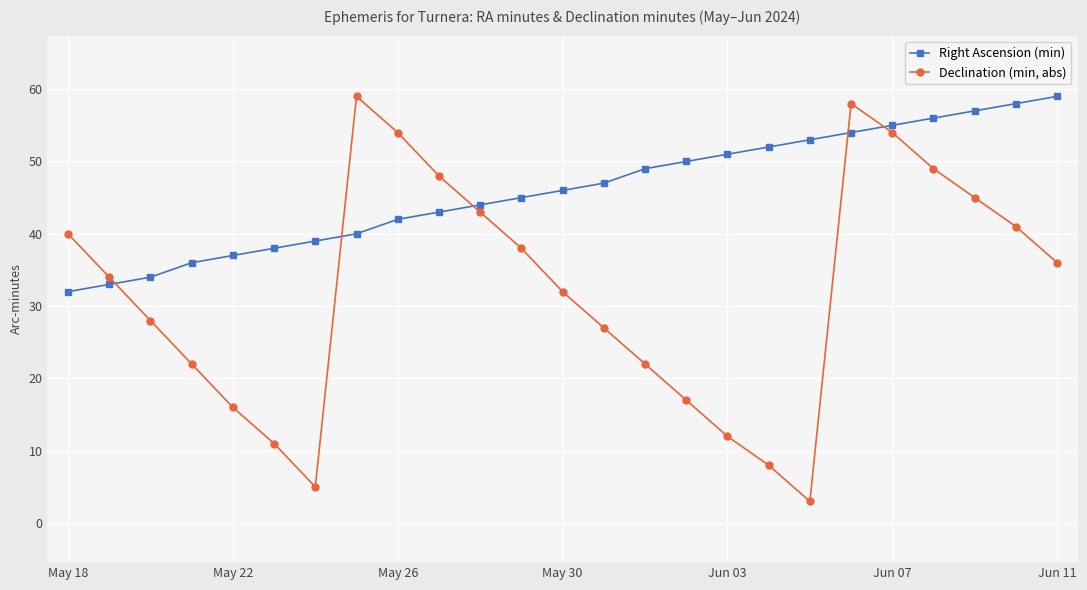

Which series has the largest total across all categories?

Right Ascension (min)